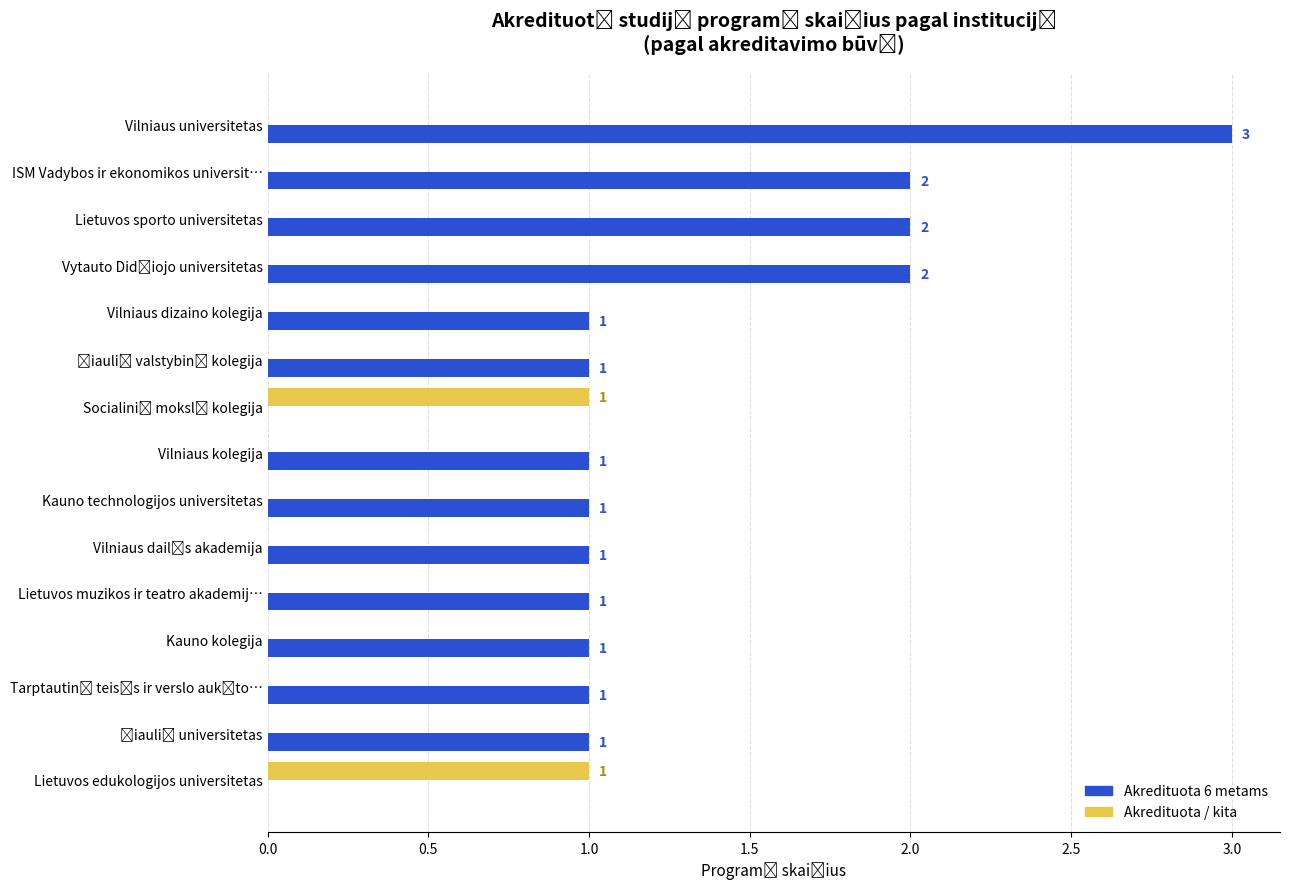

At which category is the sum across all series the highest?

Vilniaus universitetas